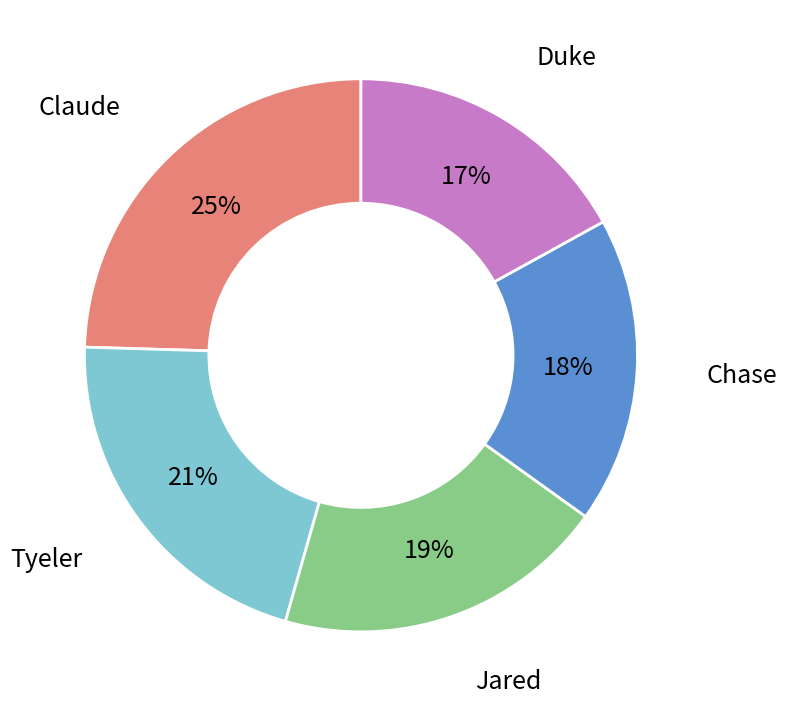

Does Claude account for over 50% of the chart?

No